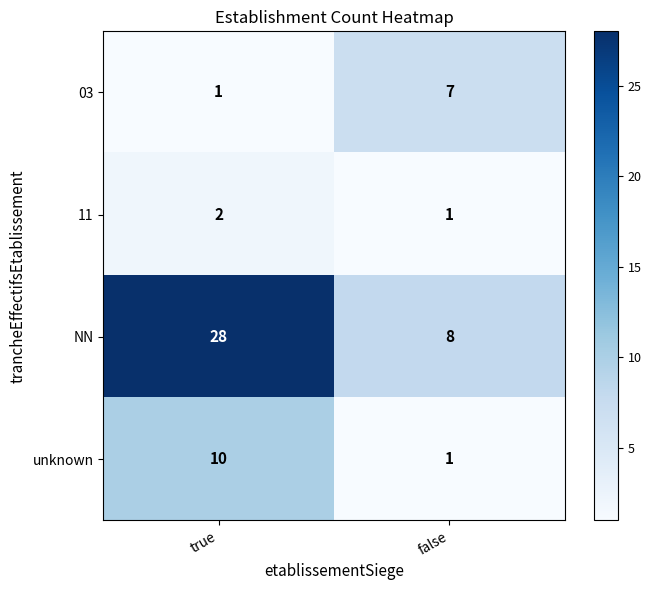

What is the difference between the maximum and minimum values in the NN series?

20